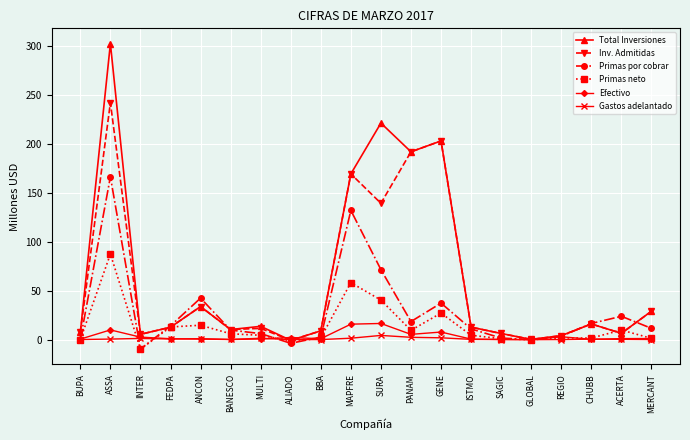

Where does the Primas por cobrar series first go above 11?

ASSA